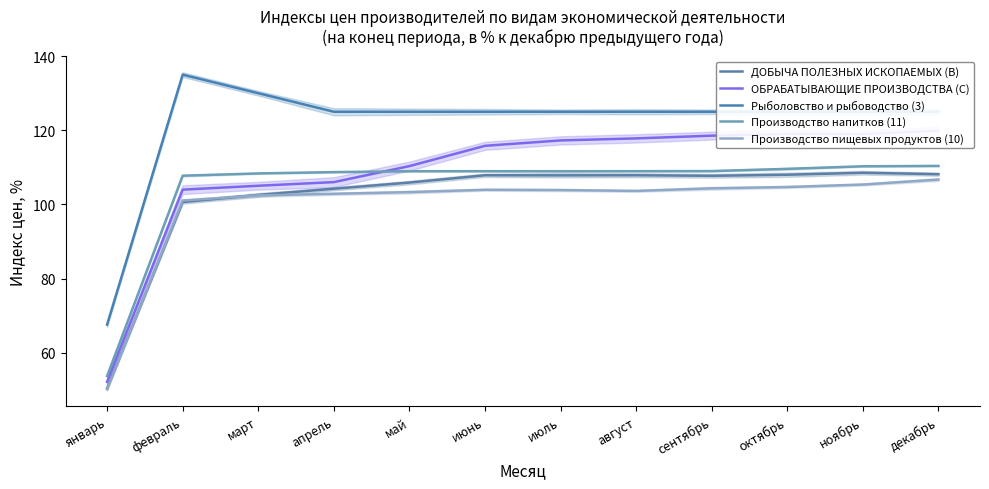

Which series has the largest total across all categories?

Рыболовство и рыбоводство (3)